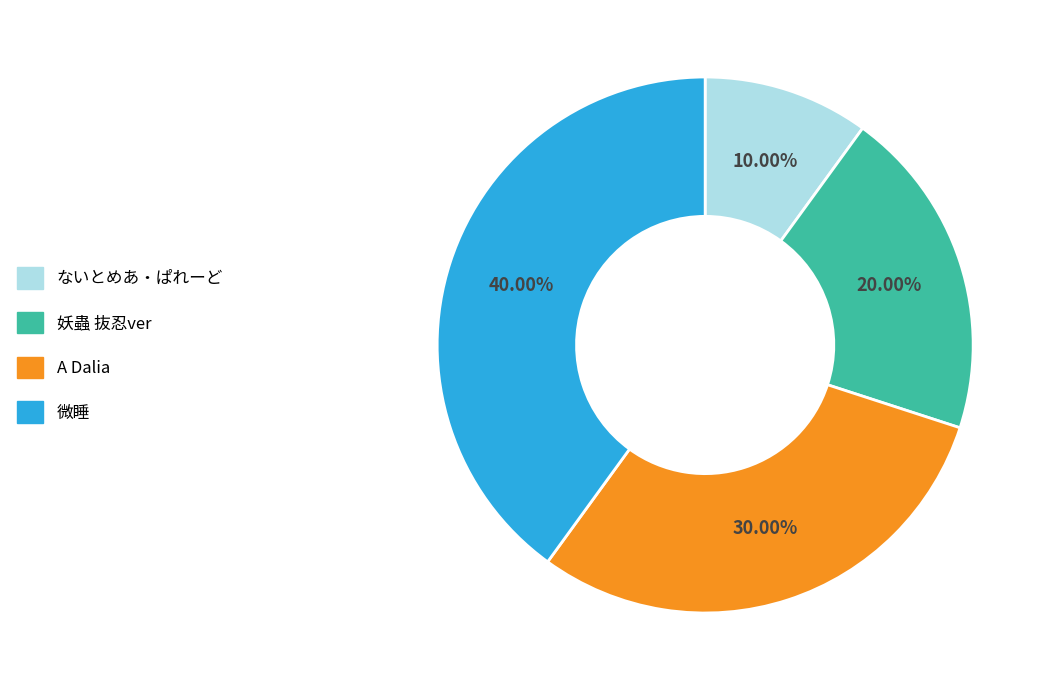

What is the ratio of the value at ないとめあ・ぱれーど to the value at A Dalia?

0.3